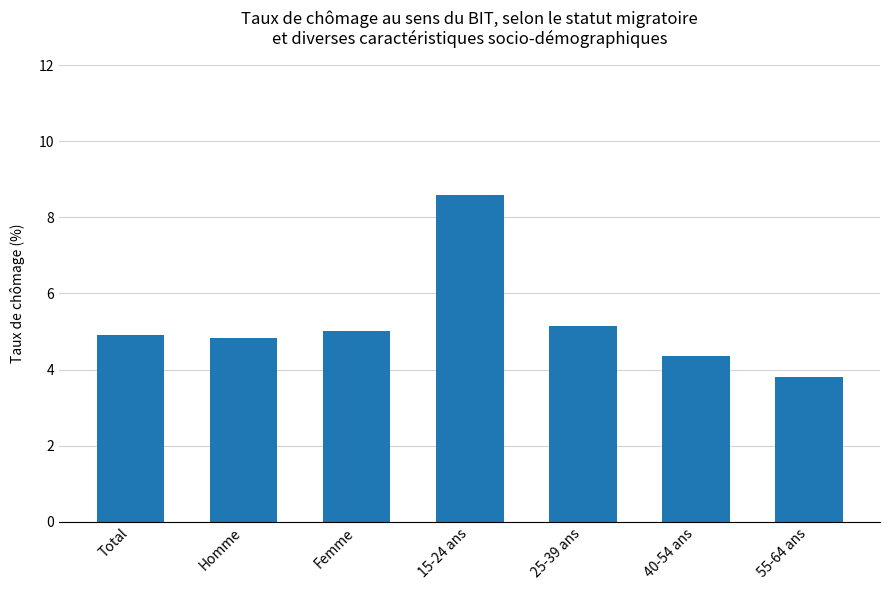

Which category has the highest value across all series?

15-24 ans